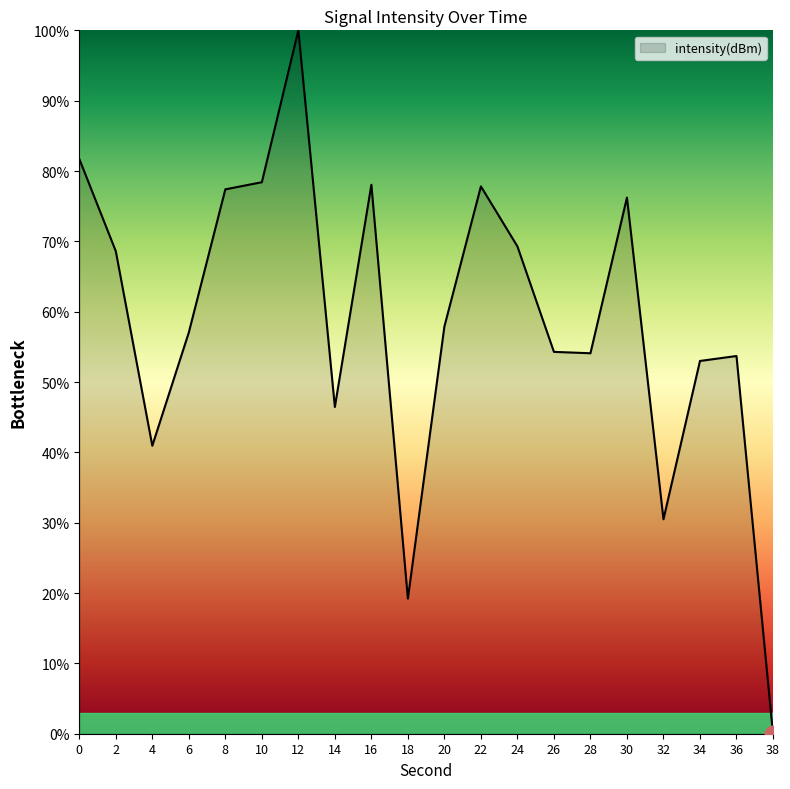

Where is the first local minimum?

4